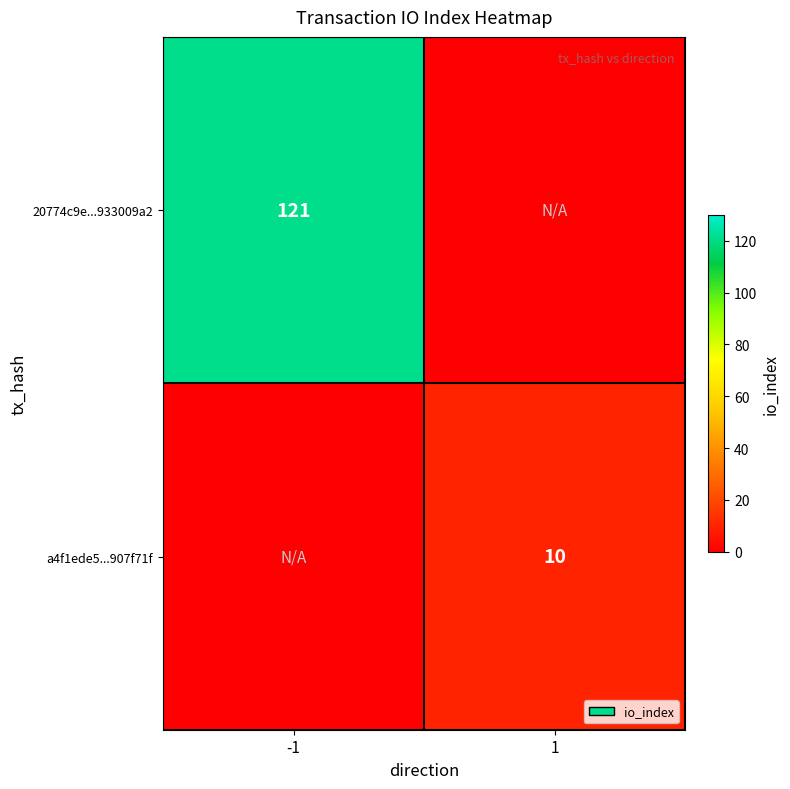

The value of 20774c9e...933009a2 at -1 is 41. True or false?

False